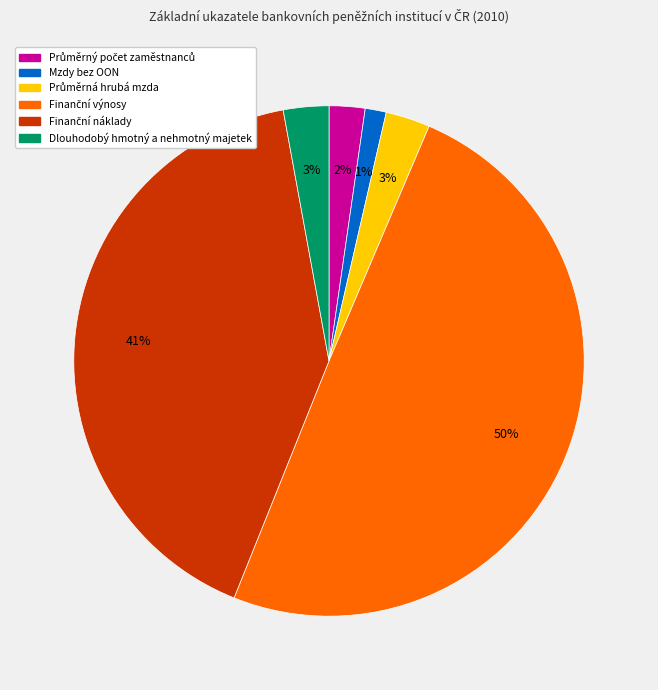

Which slice is the smallest?

Mzdy bez OON